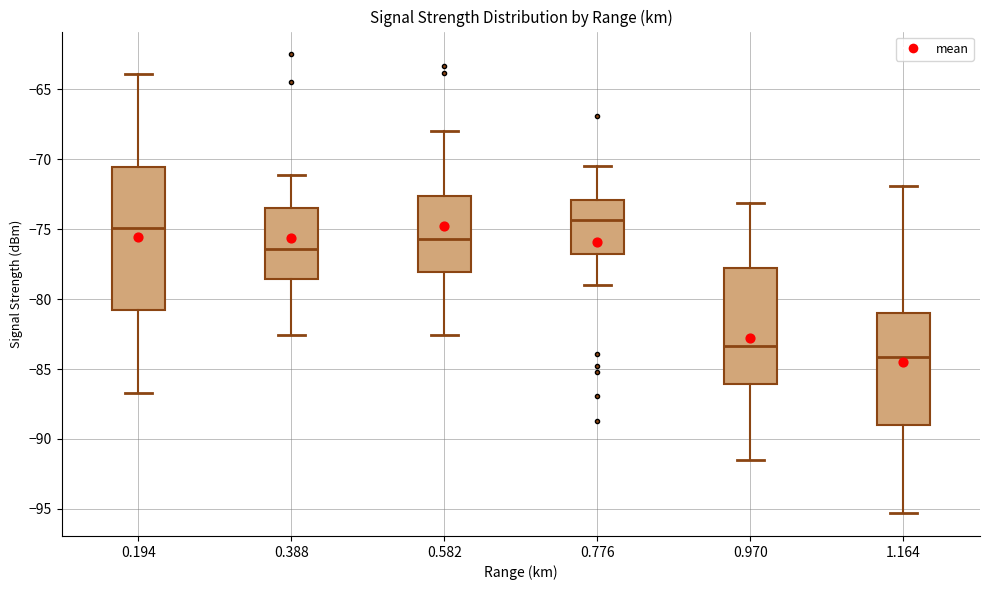

Reading left to right, read every box against the y-axis: the position of its median line, the range the box covers, and the ends of its whiskers. The values are not printed on the chart, so give them approximately, as read against the axis.

0.194: median -75.0, box -81.0 to -70.5, whiskers -86.5 to -64.0
0.388: median -76.5, box -78.5 to -73.5, whiskers -82.5 to -71.0
0.582: median -75.5, box -78.0 to -72.5, whiskers -82.5 to -68.0
0.776: median -74.5, box -77.0 to -73.0, whiskers -79.0 to -70.5
0.970: median -83.5, box -86.0 to -77.5, whiskers -91.5 to -73.0
1.164: median -84.0, box -89.0 to -81.0, whiskers -95.5 to -72.0